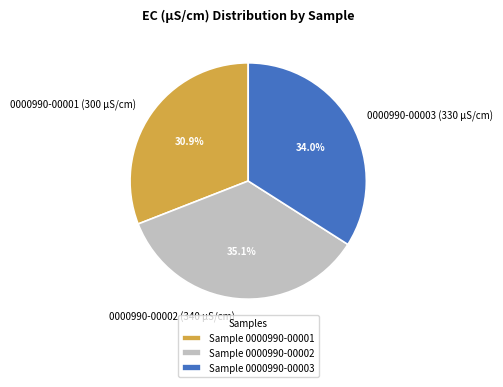

The 0000990-00002 slice represents 22% of the pie. True or false?

False